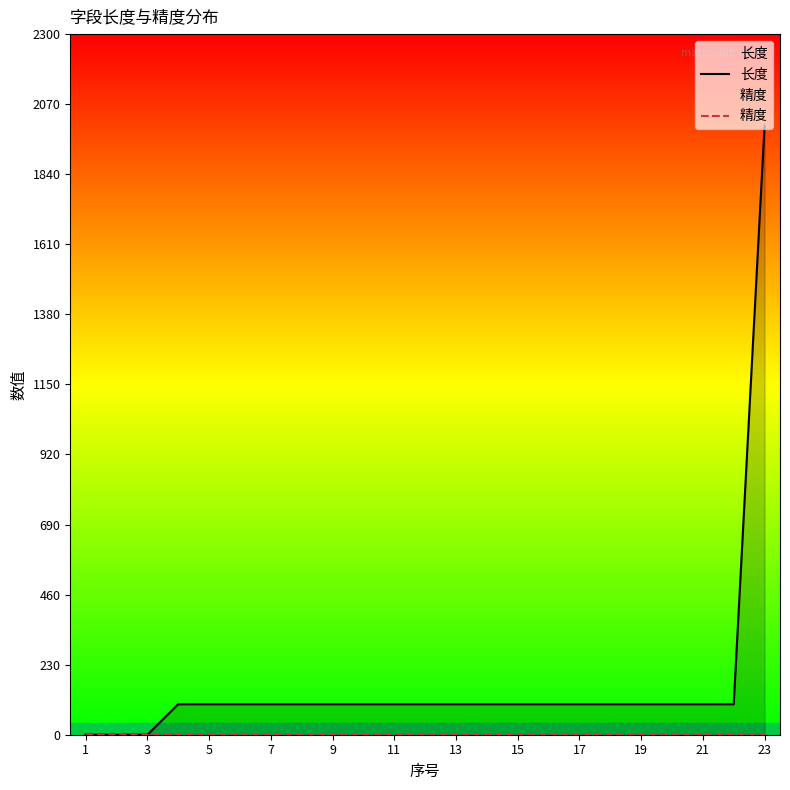

True or false: 长度 and 精度 cross at least once.

False